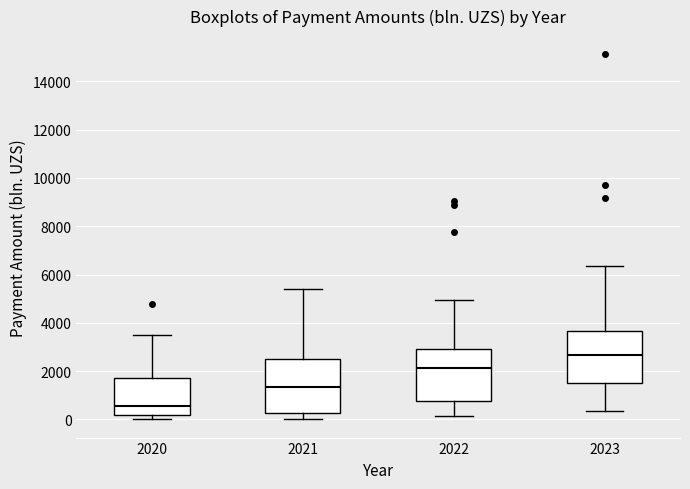

Which box's median line is the lowest?

2020